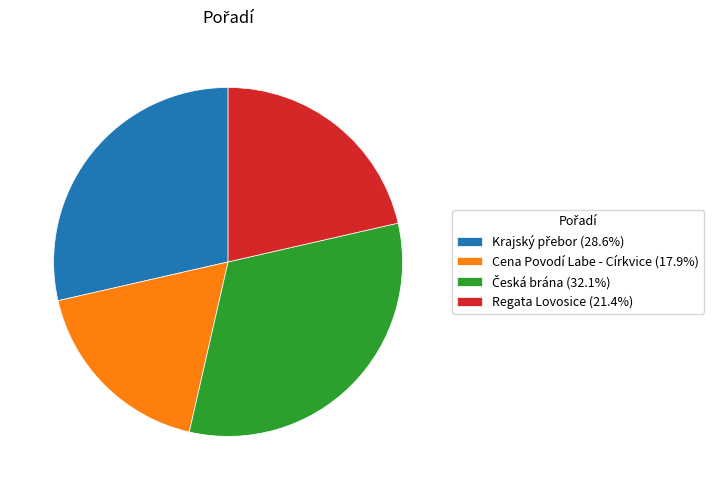

Approximately how many times larger is the value at Regata Lovosice (21.4%) compared to Cena Povodí Labe - Církvice (17.9%)?

1.2